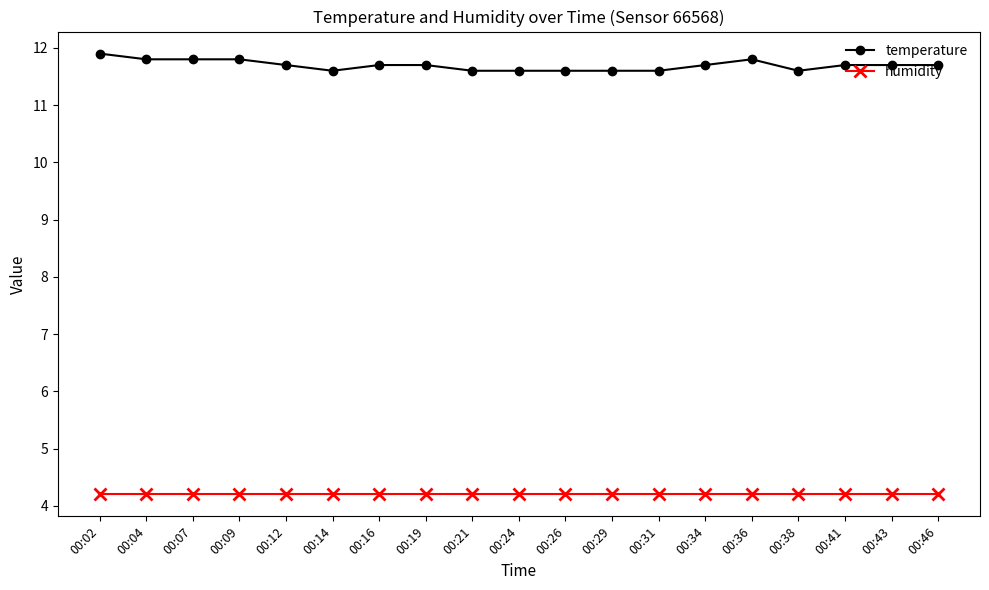

How many lines are shown in the chart?

2